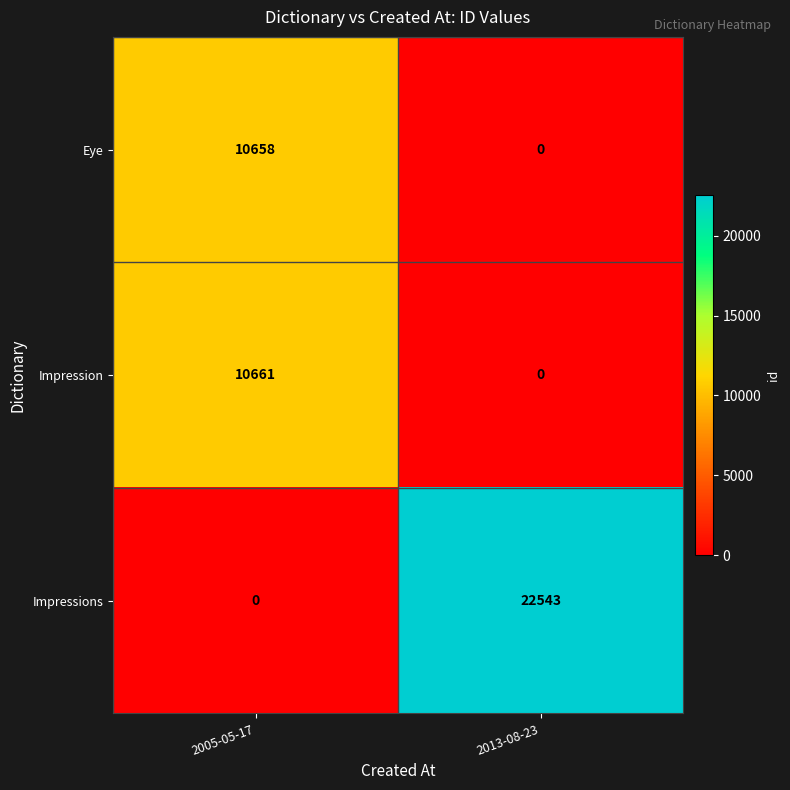

Which series has the largest total across all categories?

Impressions